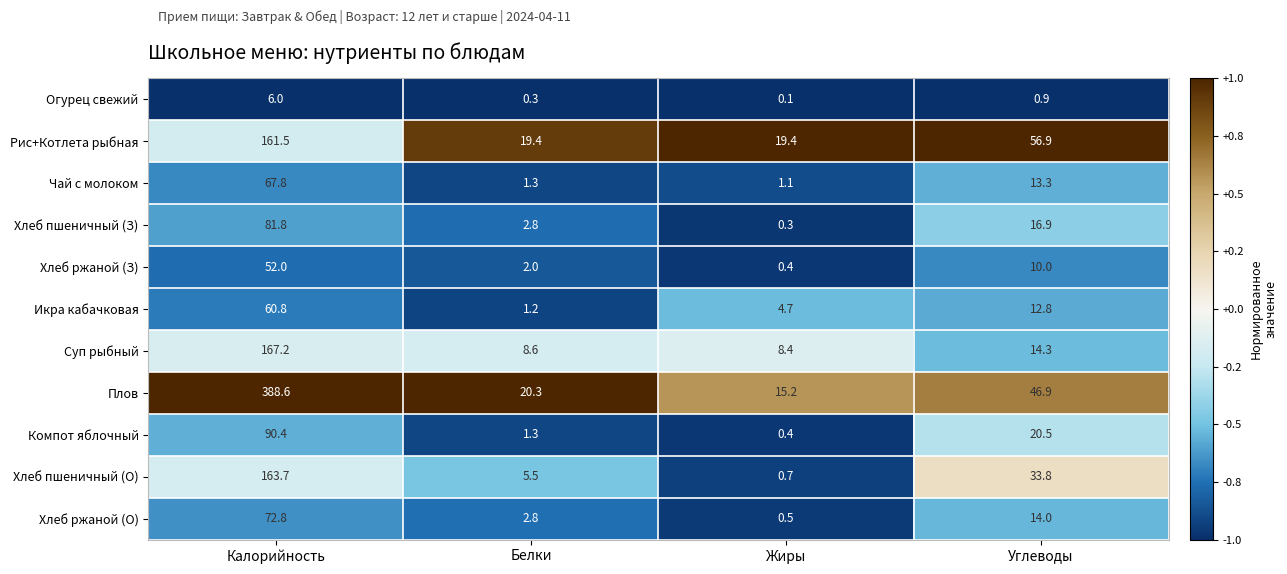

Which series has the largest total across all categories?

Плов